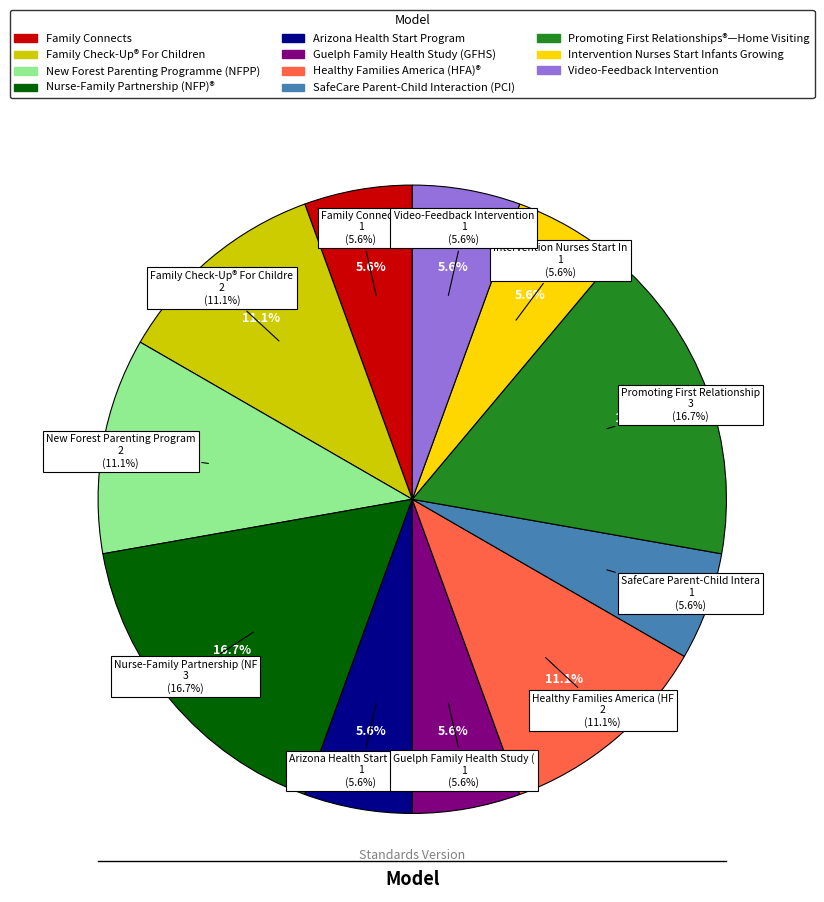

The Intervention Nurses Start Infants Growing slice represents 20% of the pie. True or false?

False